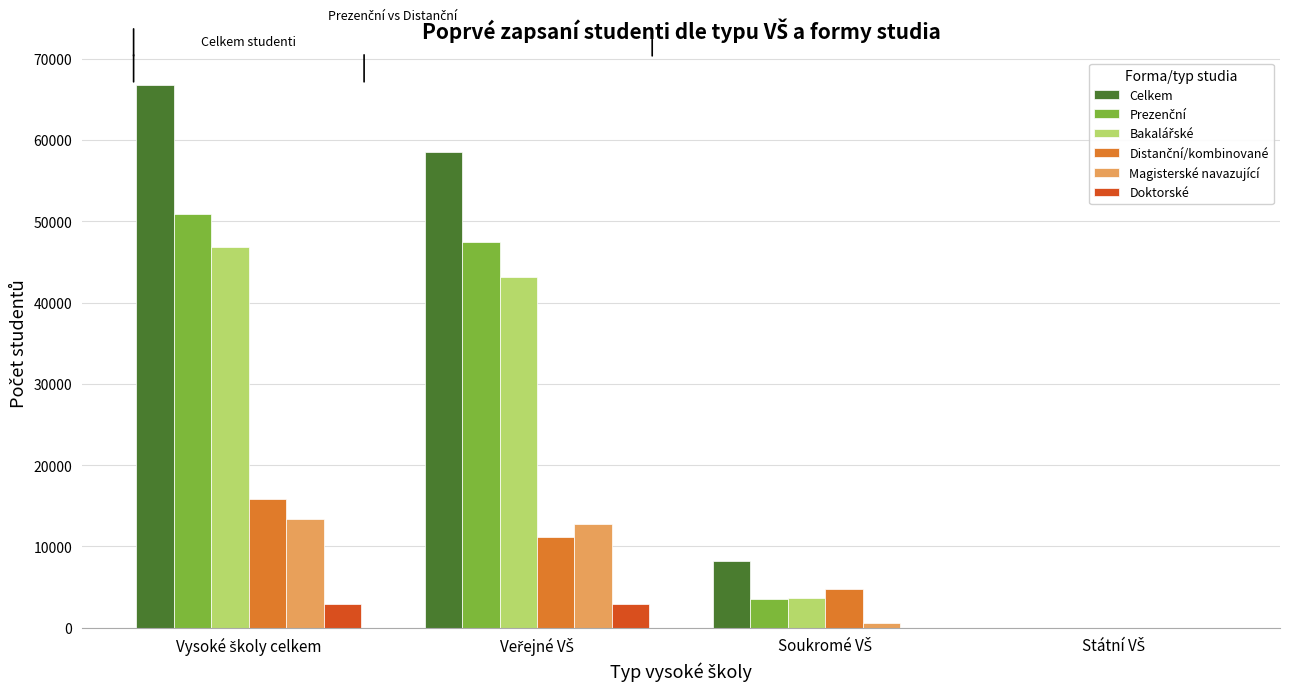

What is the sum of all Celkem values?

133613